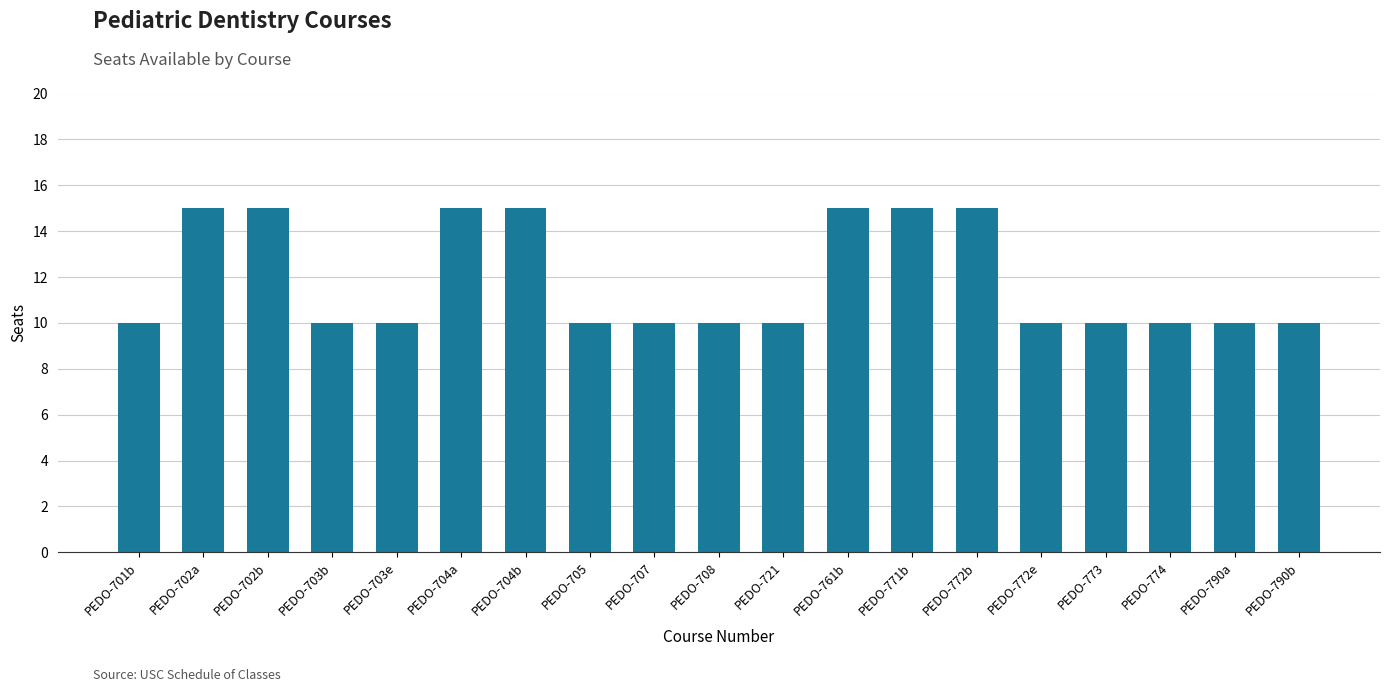

What is the approximate value at PEDO-701b?

10